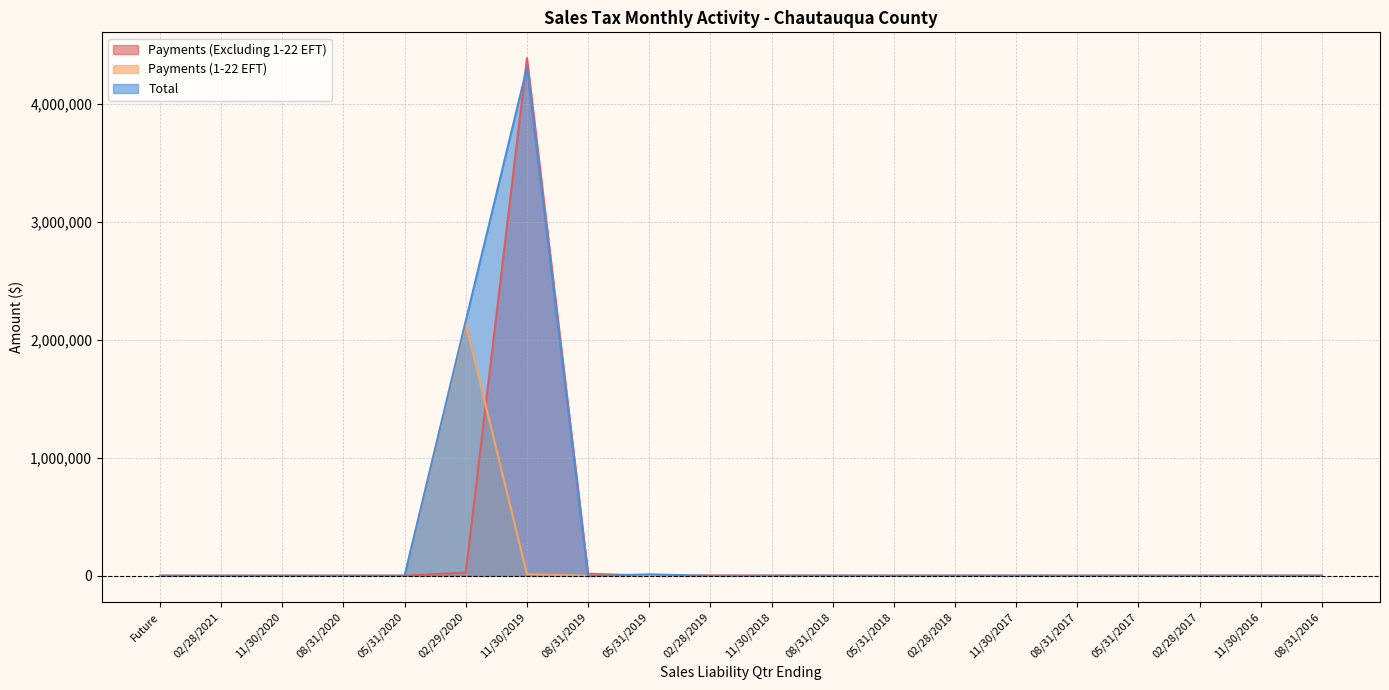

True or false: Payments (1-22 EFT) has more than 1 points higher than both neighbors.

False